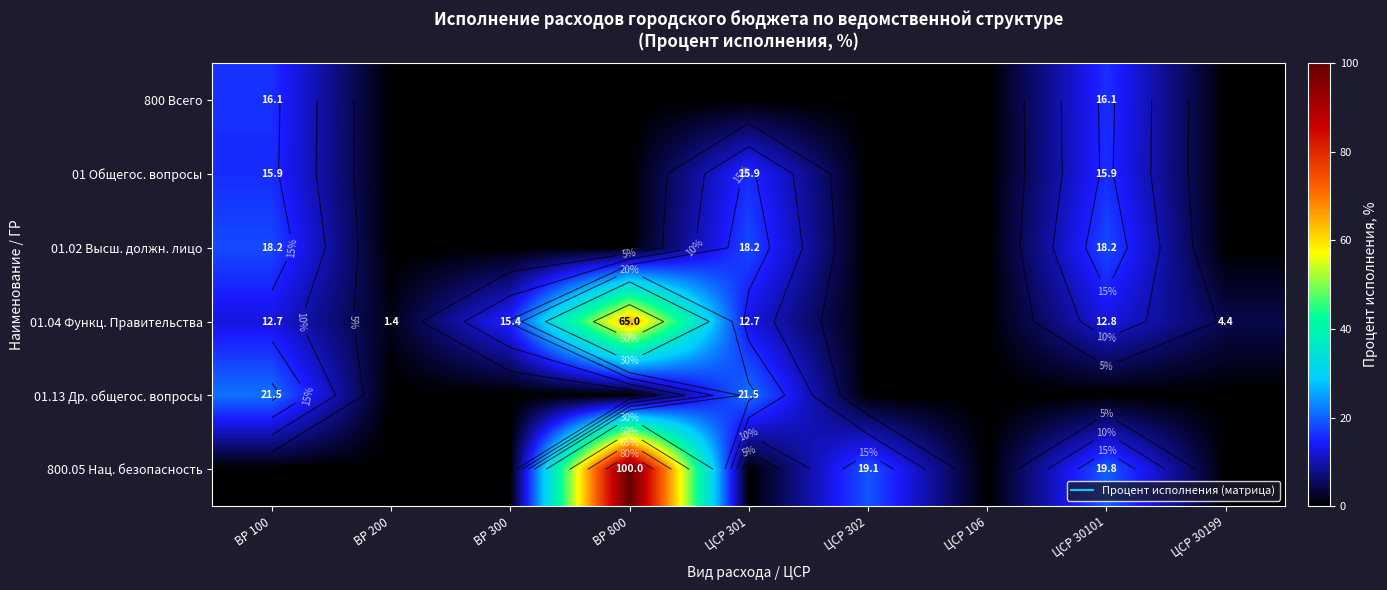

How many categories are shown in the chart?

9